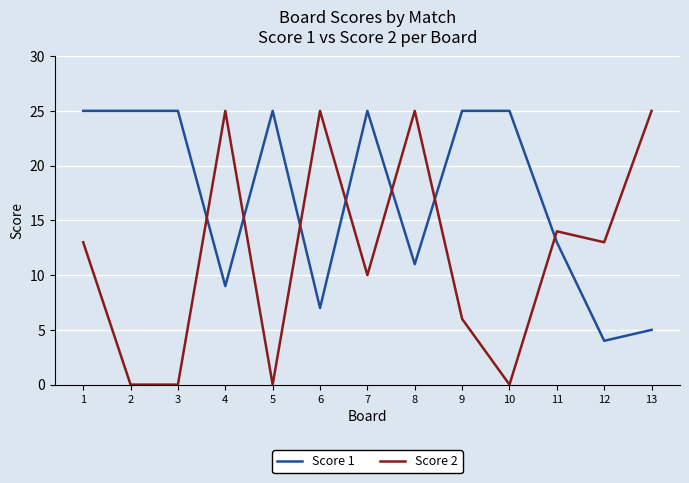

Which series changed the most between 7 and 11?

Score 1